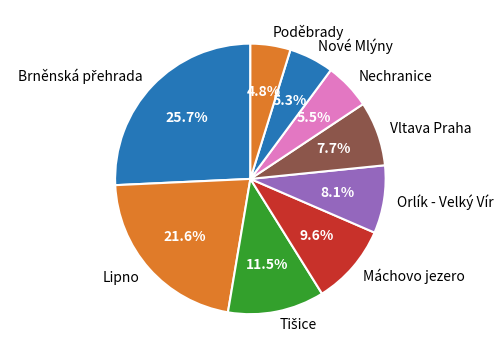

Is Orlík - Velký Vír the majority of the pie?

No